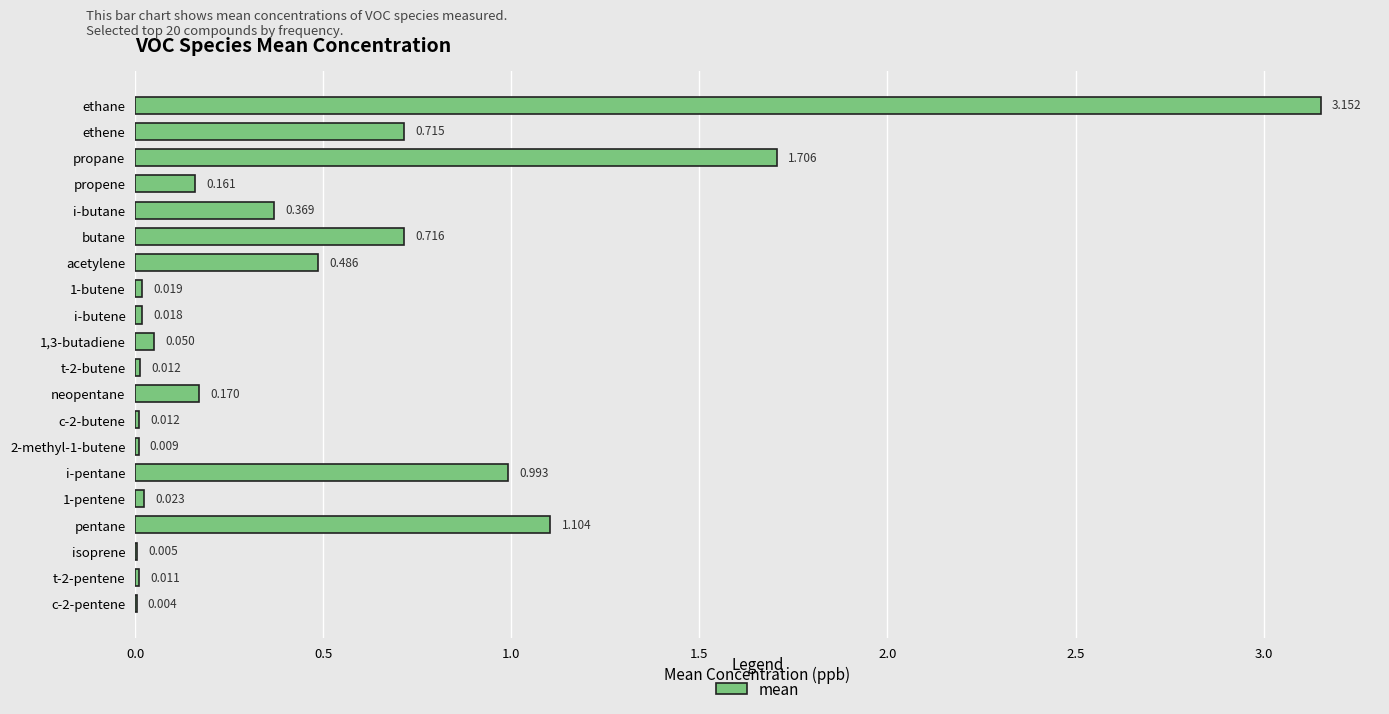

At which category does the chart reach its peak across all series?

ethane